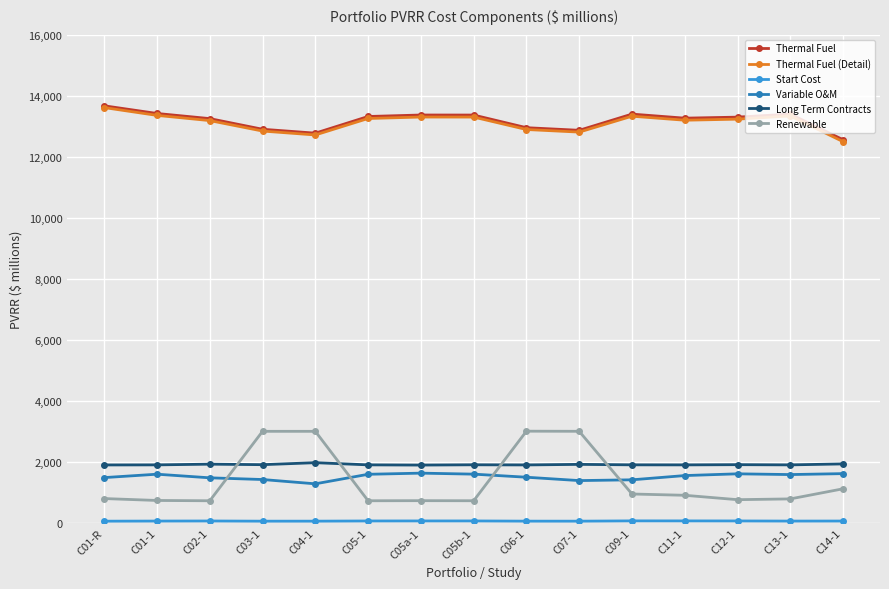

Is the value of Thermal Fuel (Detail) at C02-1 greater than the value of Renewable at C11-1?

Yes